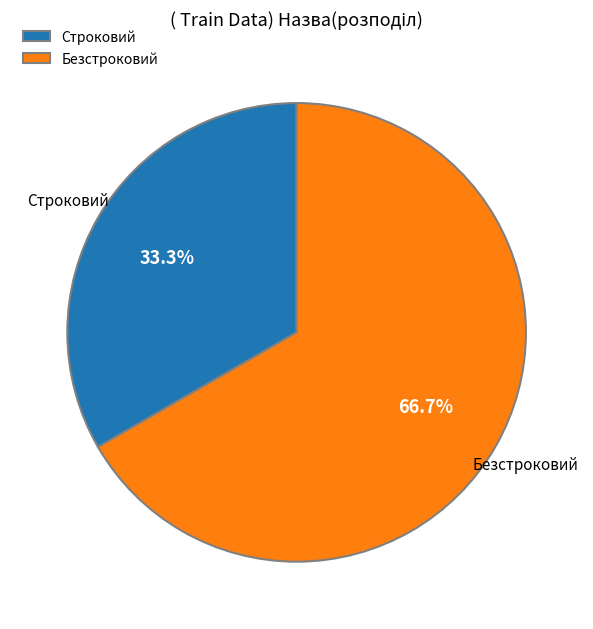

Is Строковий the majority of the pie?

No